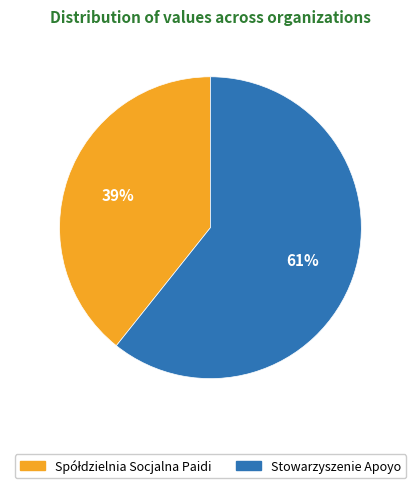

The Stowarzyszenie Apoyo slice represents 61% of the pie. True or false?

True